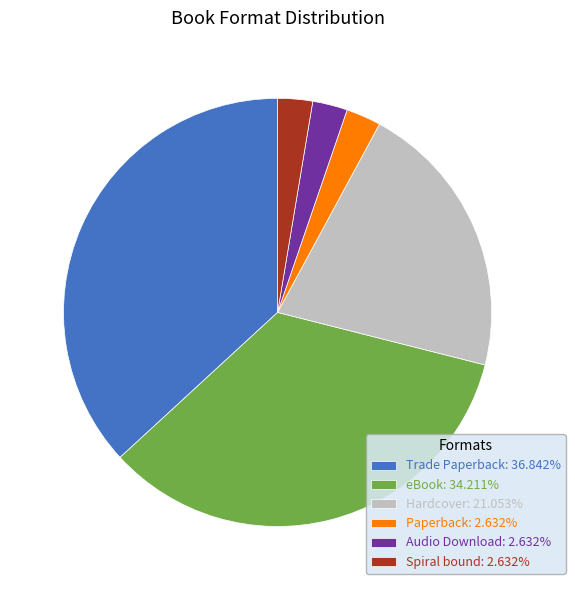

The eBook slice represents 47% of the pie. True or false?

False